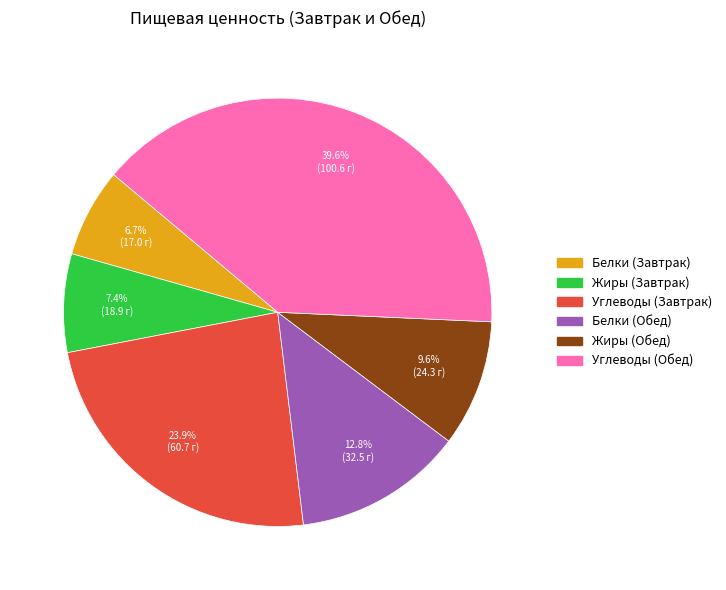

Between Белки (Завтрак) and Жиры (Обед), which is larger?

Жиры (Обед)